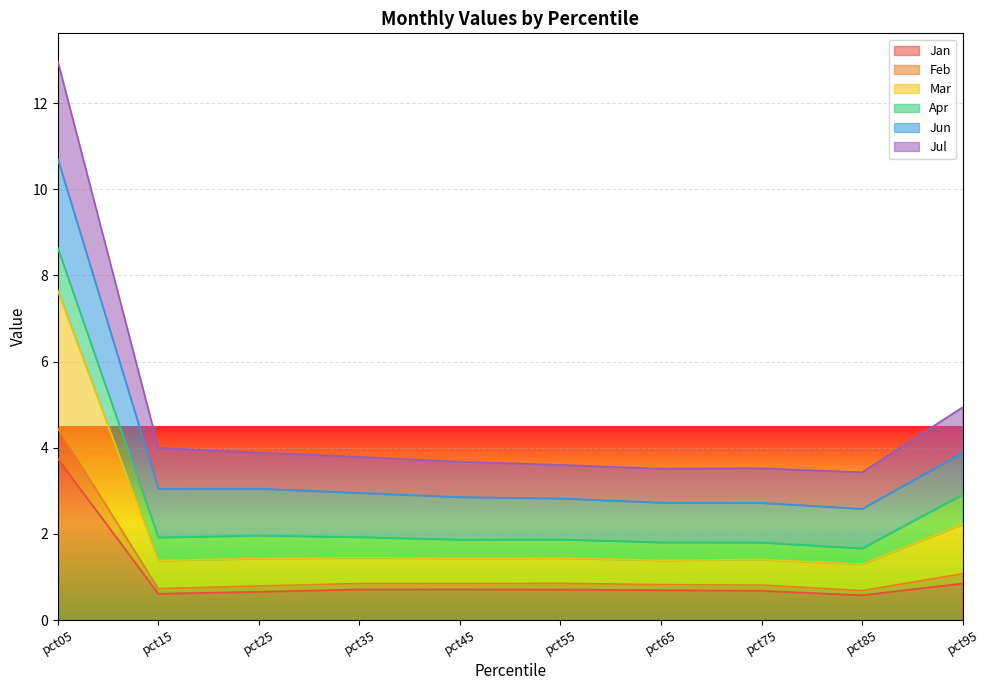

At which category is the sum across all series the highest?

pct05